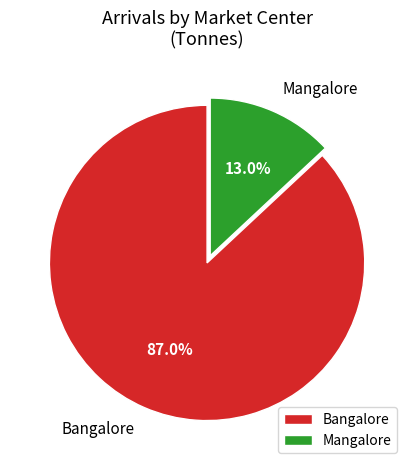

Which slice represents more than half of the pie?

Bangalore